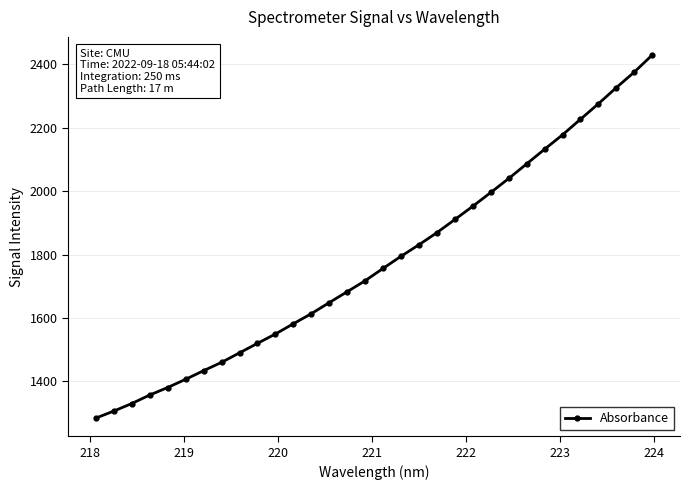

What is the difference between the second highest and minimum values?

1091.9